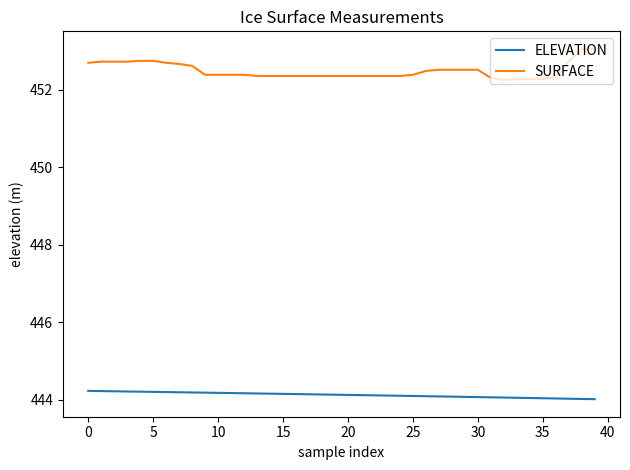

How many lines are shown in the chart?

2